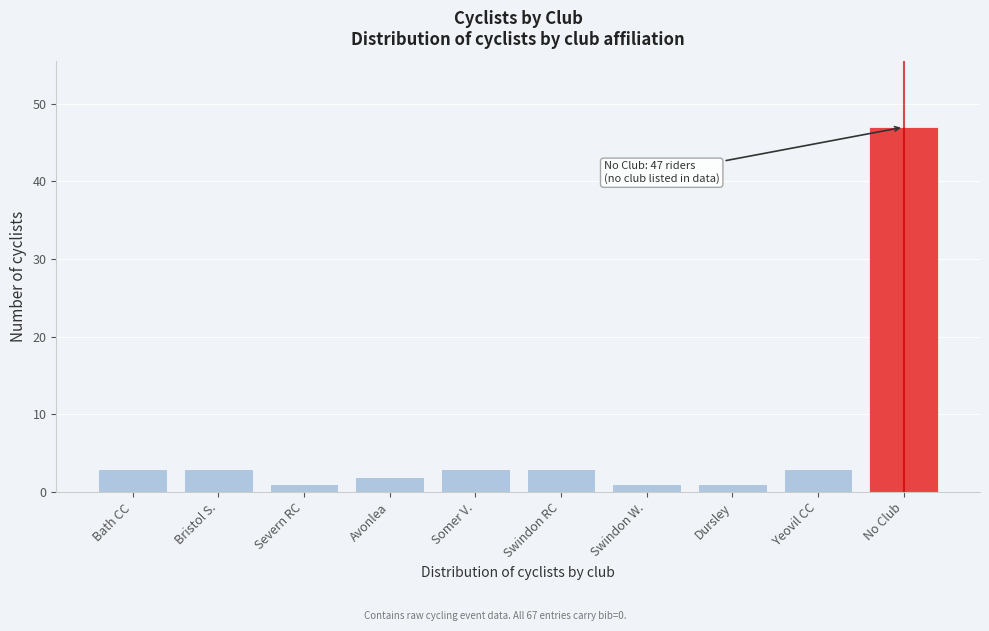

Reading left to right, list all the values displayed in this chart.

3	3	1	2	3	3	1	1	3	47